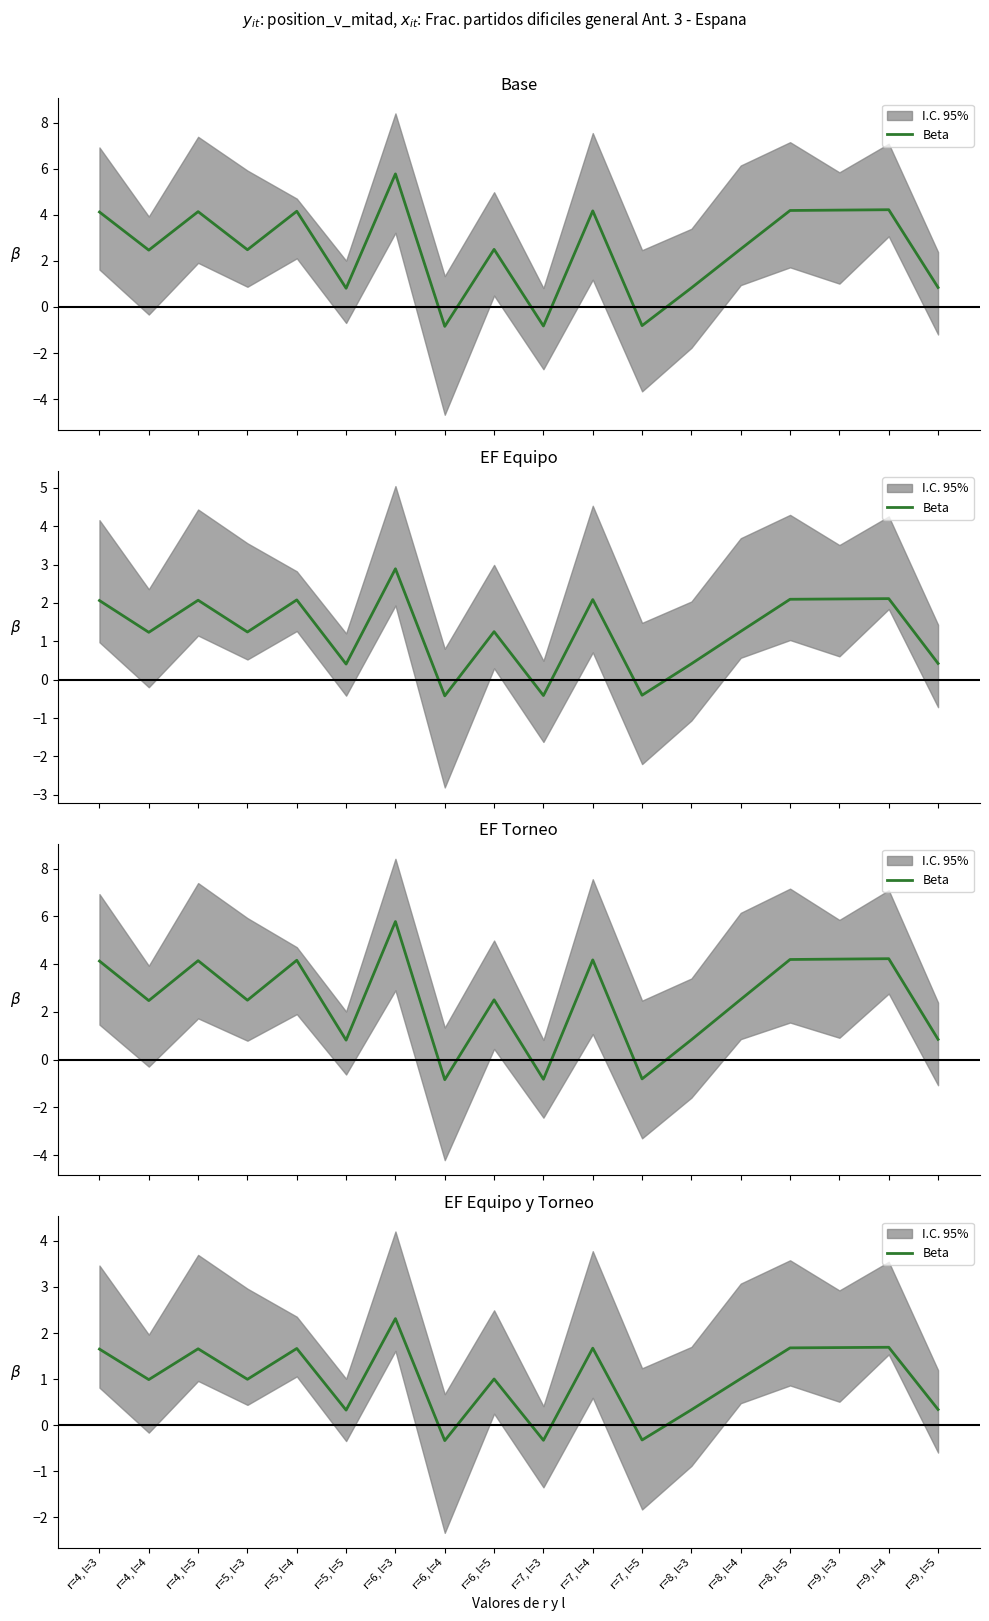

What is the smallest value displayed?

-0.3